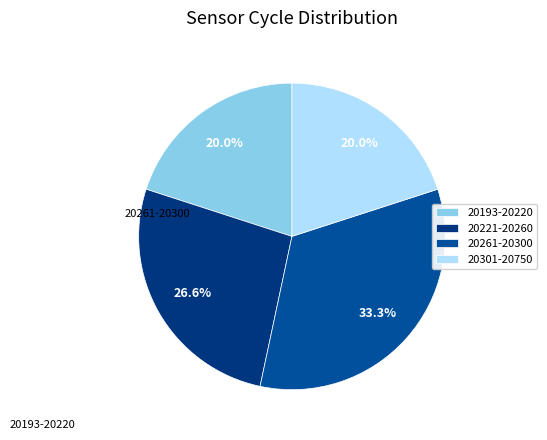

Does 20301-20750 account for over 50% of the chart?

No